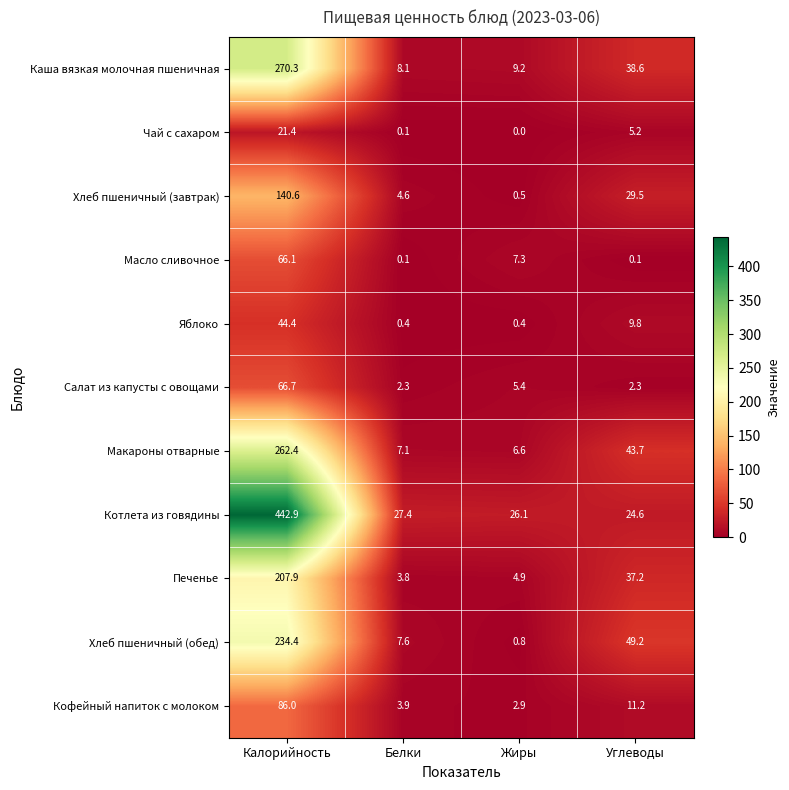

Where does the Каша вязкая молочная пшеничная series first go above 38?

Калорийность